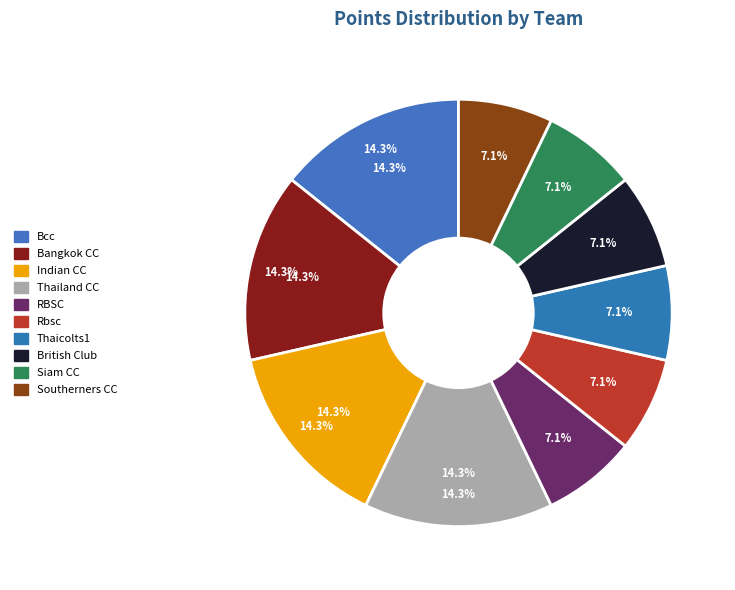

To the nearest percent, what is the combined percentage of Siamcricketclub and Britishclub?

14%